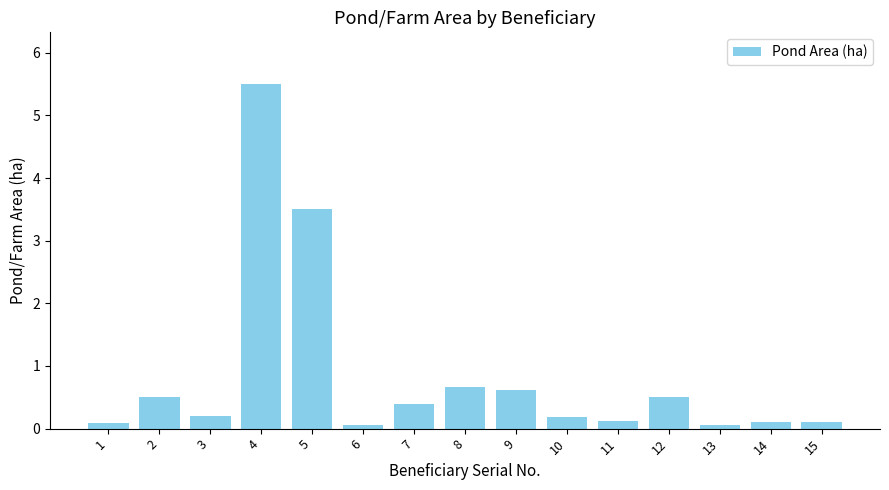

What is the sum of all values?

12.6